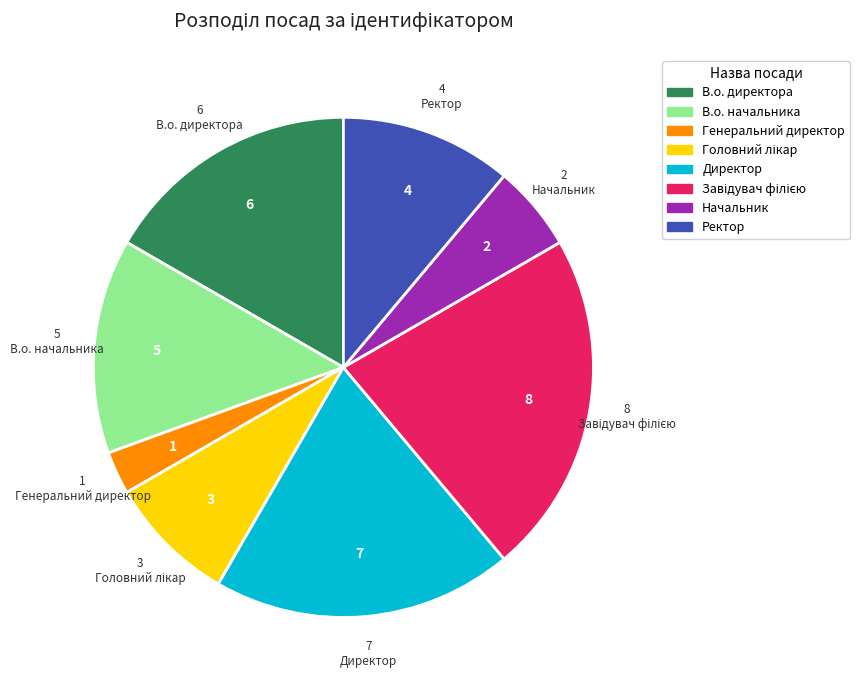

Which category has the smallest portion of the pie?

Генеральний директор